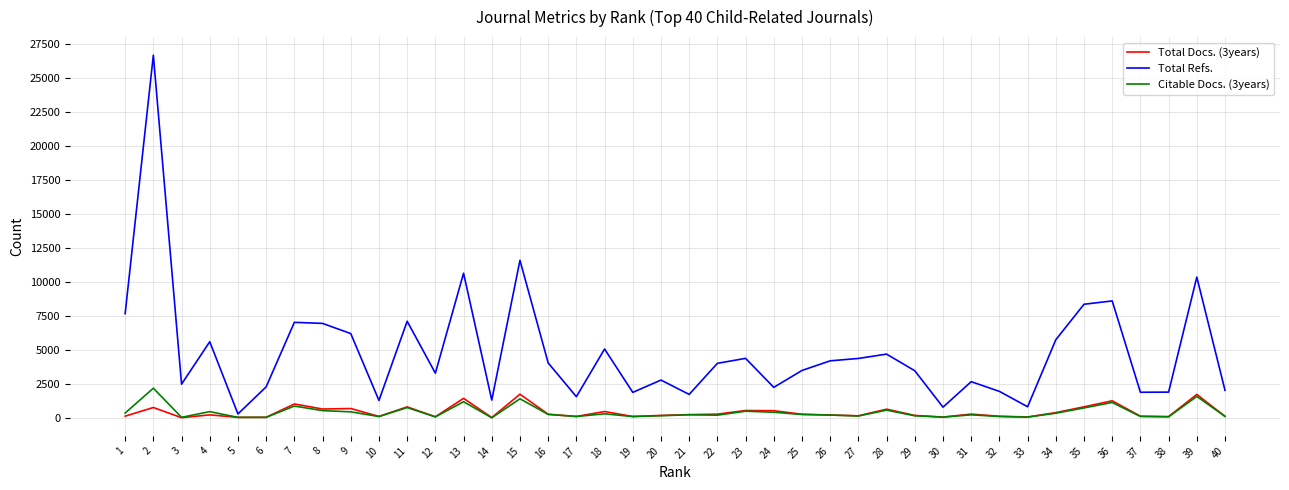

Which series has the largest range (max minus min)?

Total Refs.